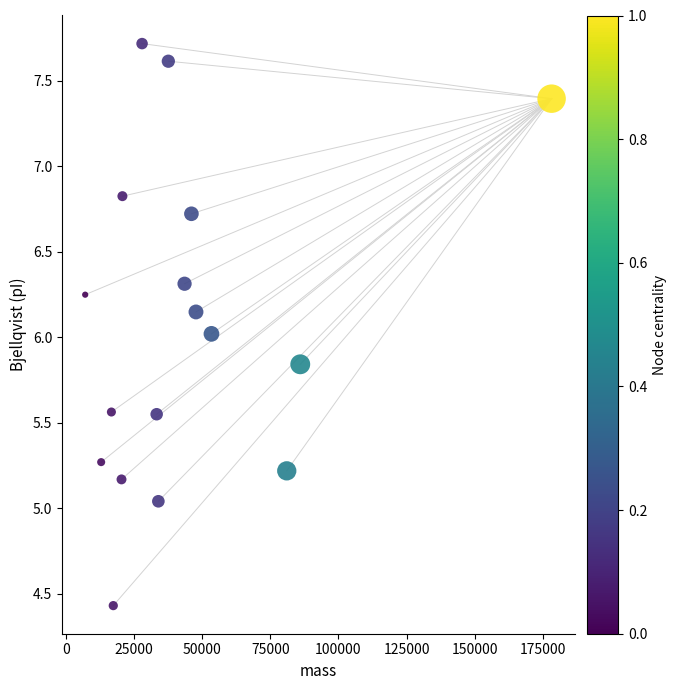

What is the range of Y values (max minus min)?

3.3